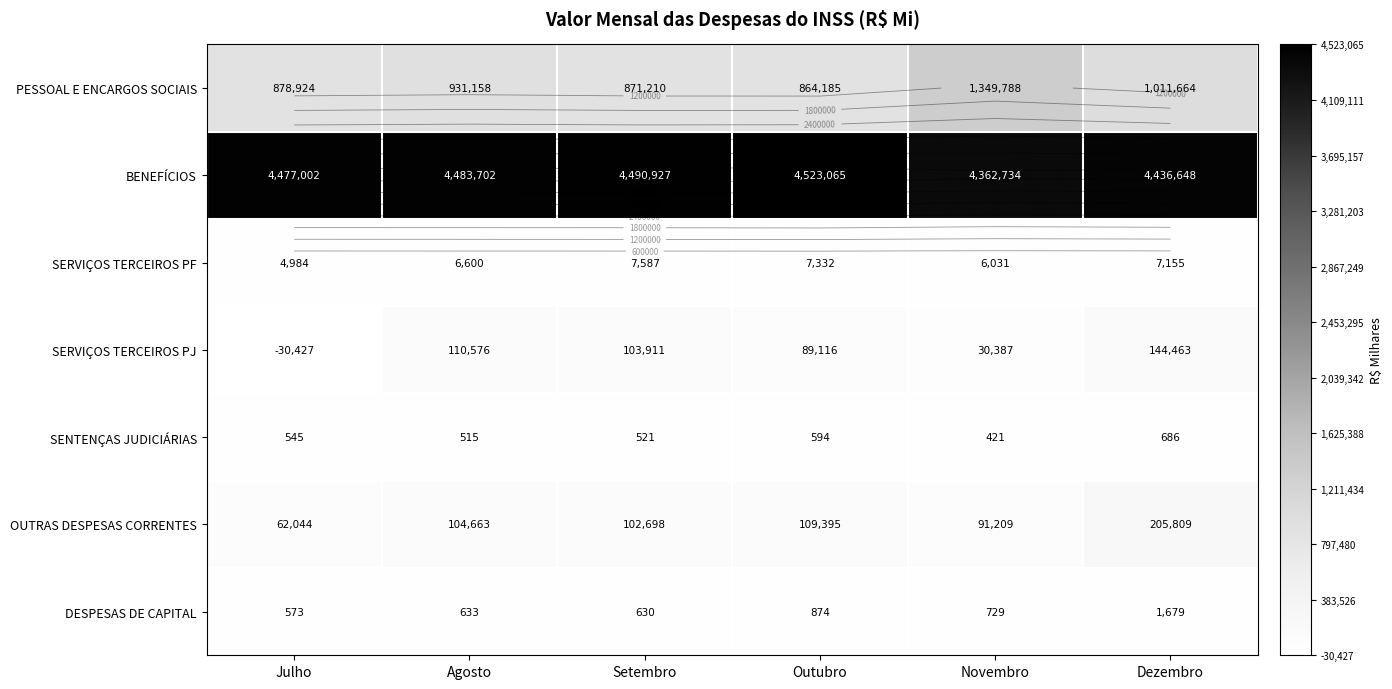

What is the minimum value for SERVIÇOS TERCEIROS PJ?

-30427